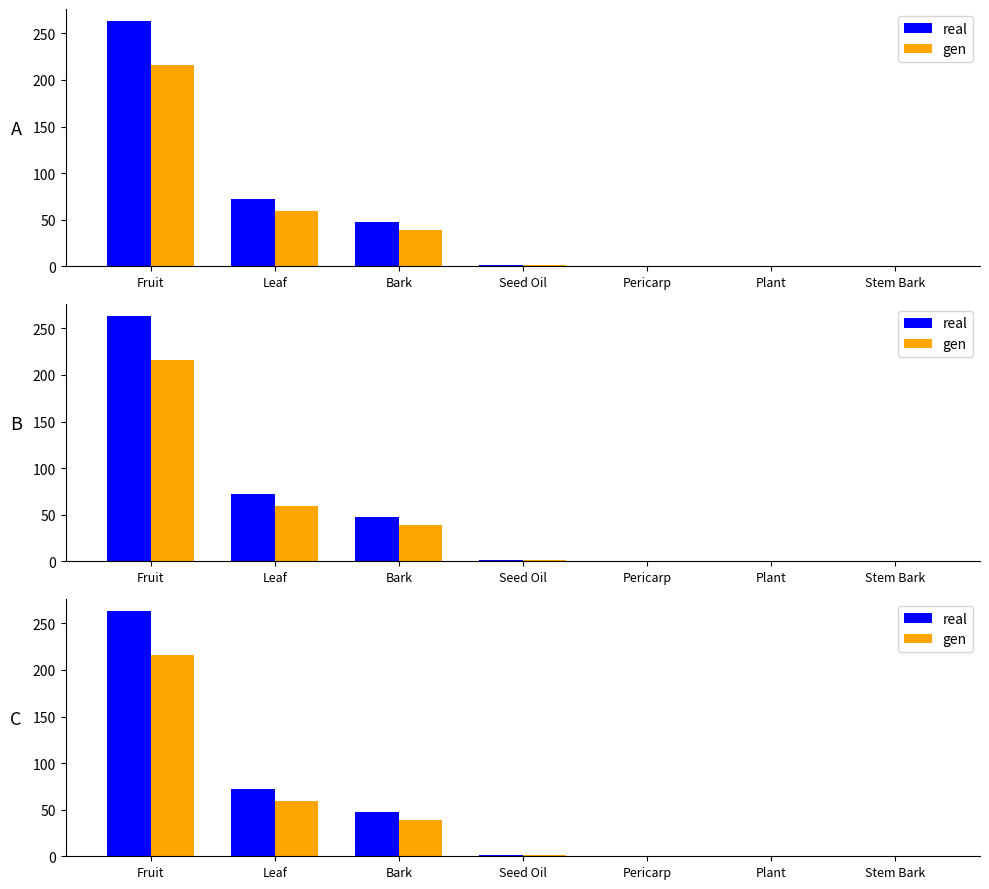

Reading left to right, list all the values displayed in this chart.

real: Fruit=263	Leaf=72	Bark=47	Seed Oil=1	Pericarp=0	Plant=0	Stem Bark=0
gen: Fruit=216	Leaf=59	Bark=39	Seed Oil=1	Pericarp=0	Plant=0	Stem Bark=0